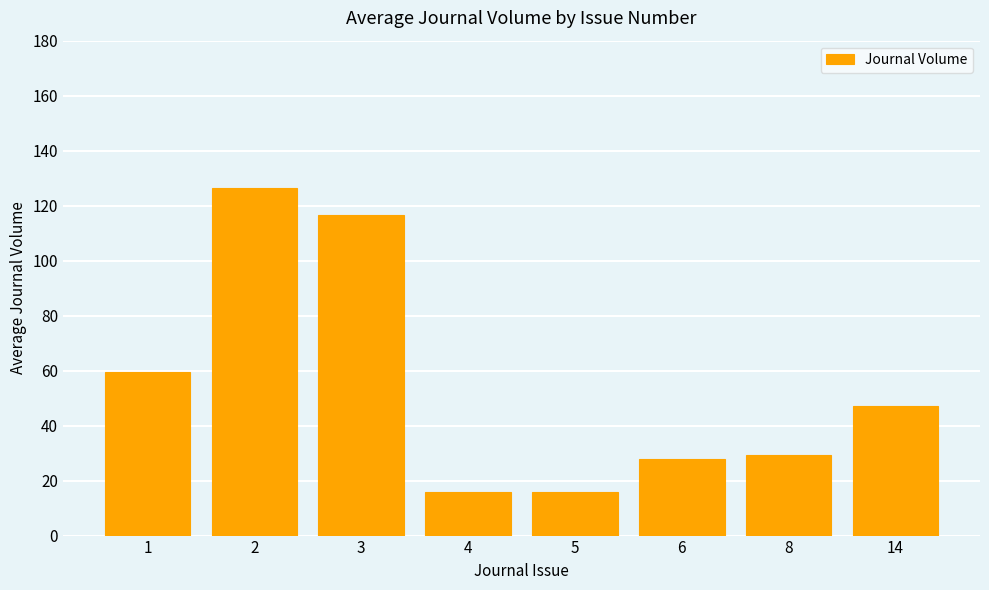

What is the difference between the maximum and minimum values?

110.3